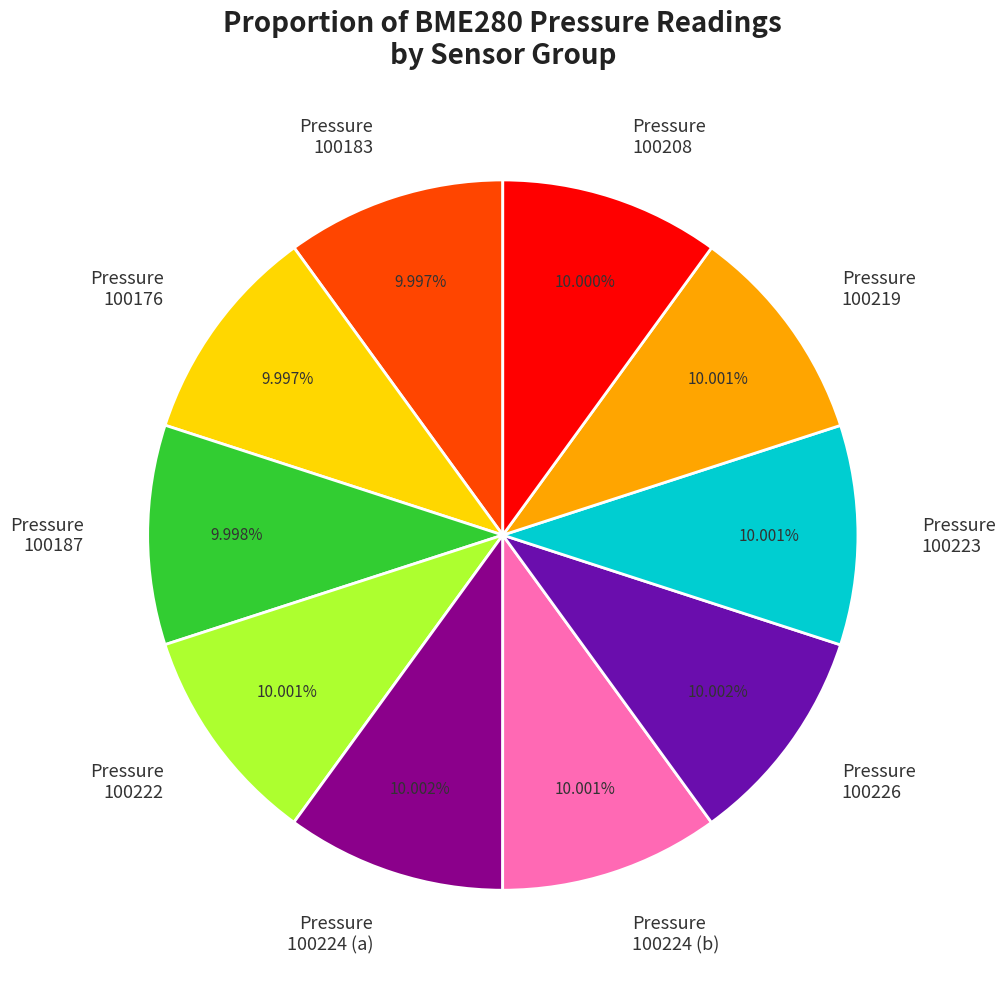

Approximately how many times larger is the value at Pressure 100222 compared to Pressure 100223?

1.0